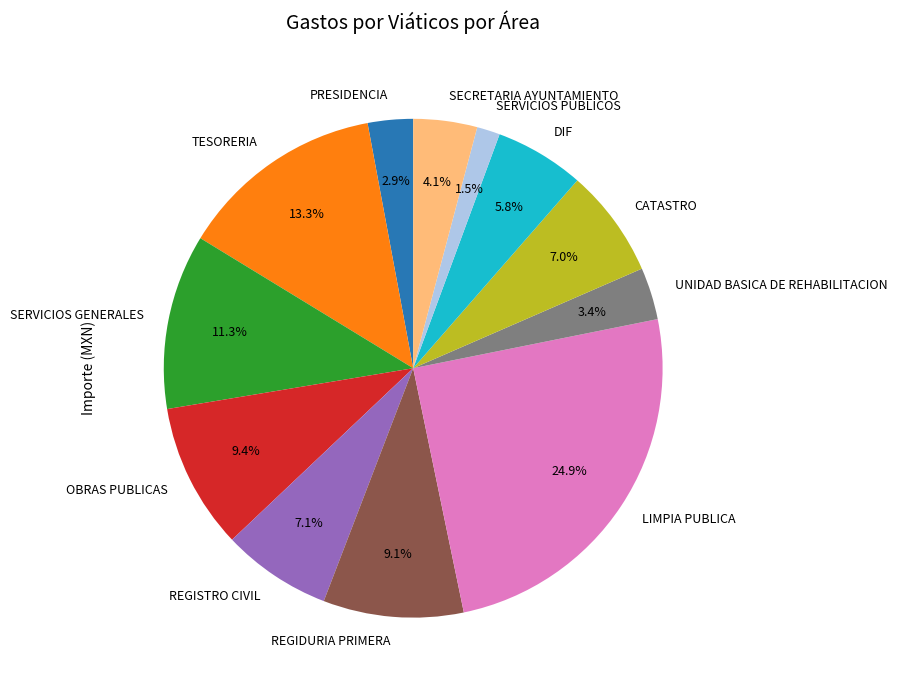

To the nearest percent, what is the difference between the CATASTRO and TESORERIA slice percentages?

6%